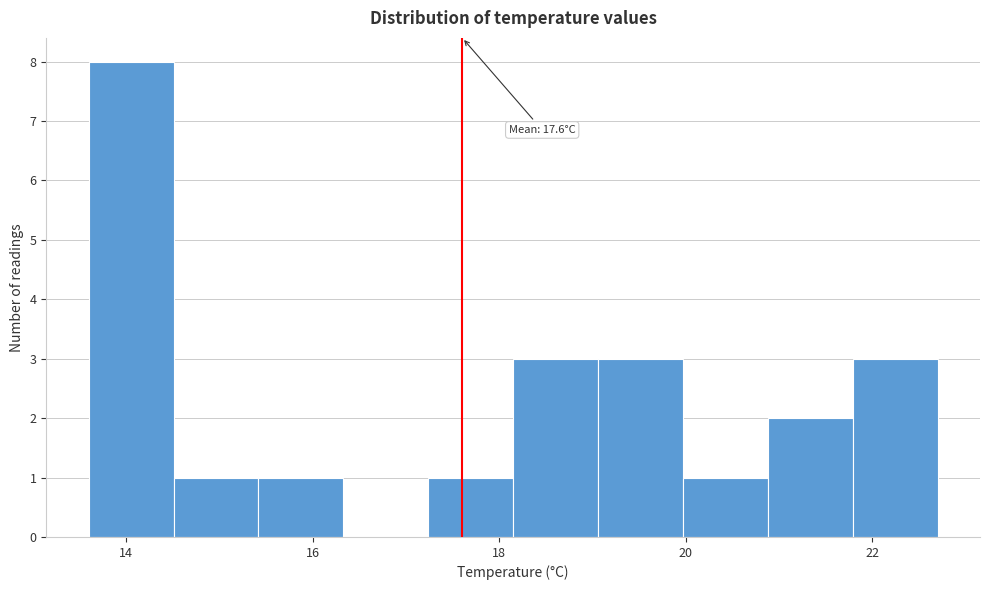

Over which range of the x-axis is the bar tallest?

13.6 to 14.6